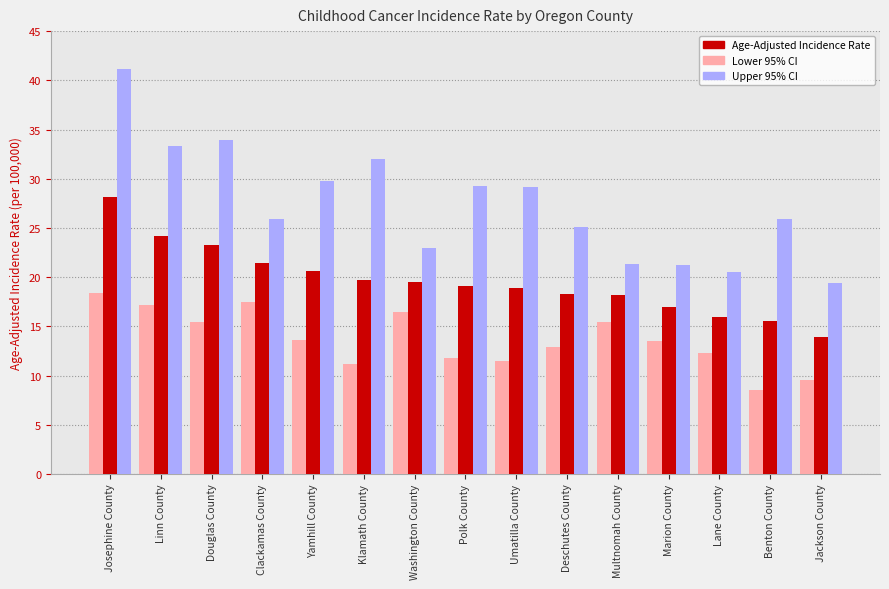

What is the minimum value shown in the chart?

8.5